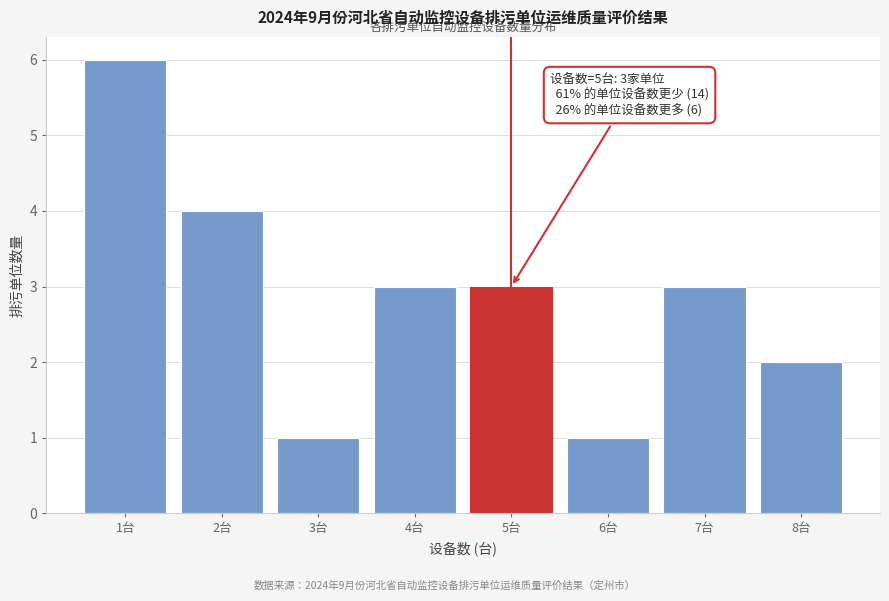

Reading left to right, transcribe all the data shown in this chart.

1台=6	2台=4	3台=1	4台=3	5台=3	6台=1	7台=3	8台=2